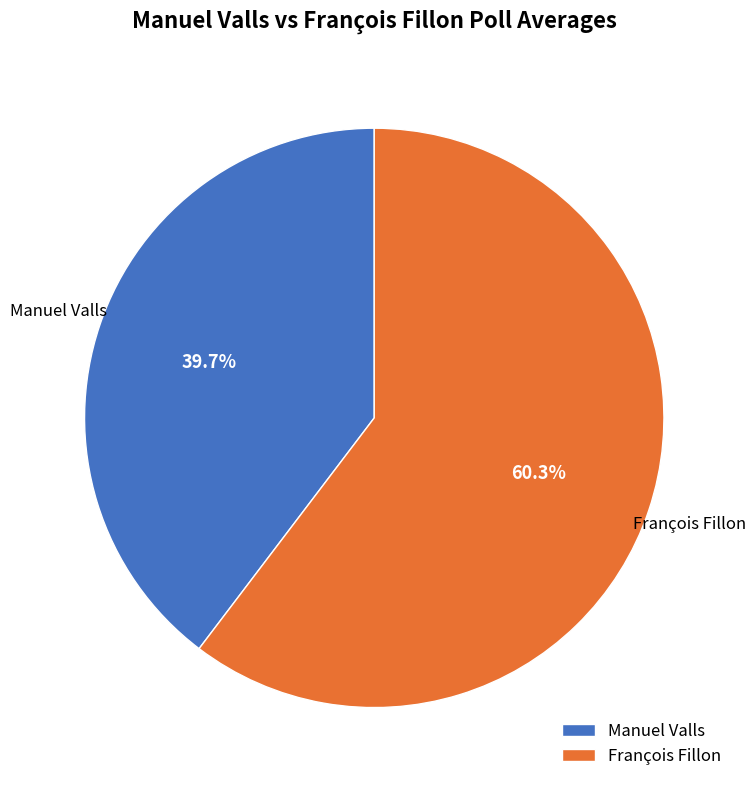

What percentage do François Fillon and Manuel Valls together represent?

100.0%